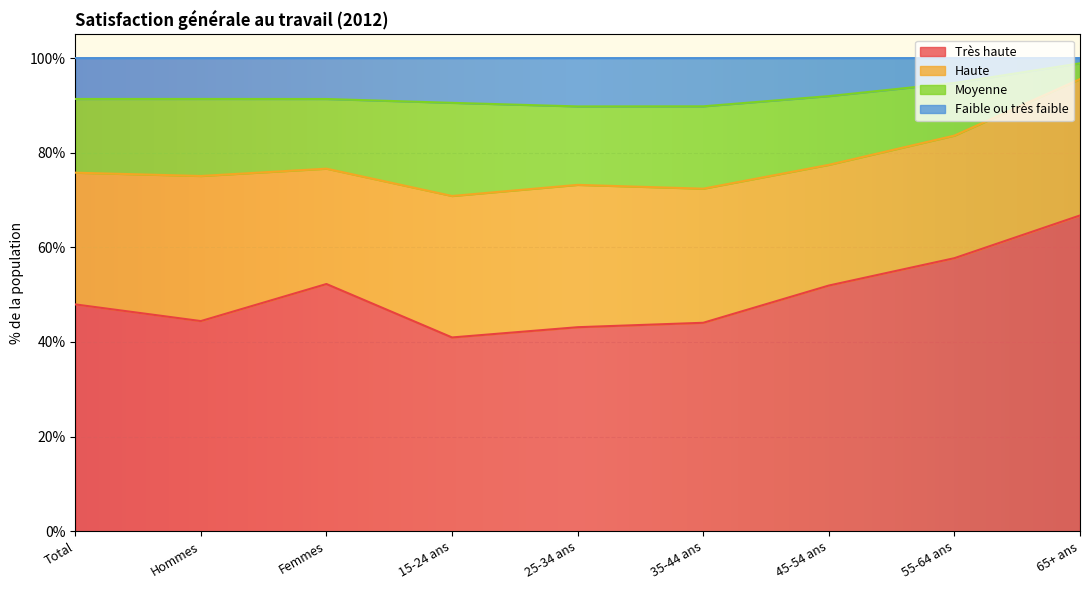

What is the total value across all series at 35-44 ans?

100.0